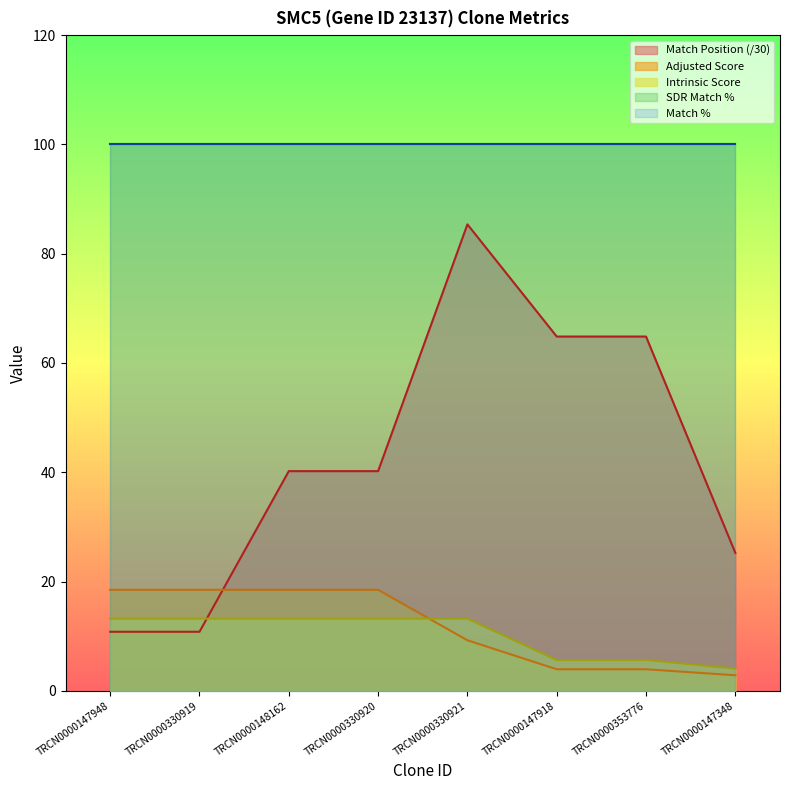

List the labels in order of Intrinsic Score value, largest first.

TRCN0000147948, TRCN0000330919, TRCN0000148162, TRCN0000330920, TRCN0000330921, TRCN0000147918, TRCN0000353776, TRCN0000147348